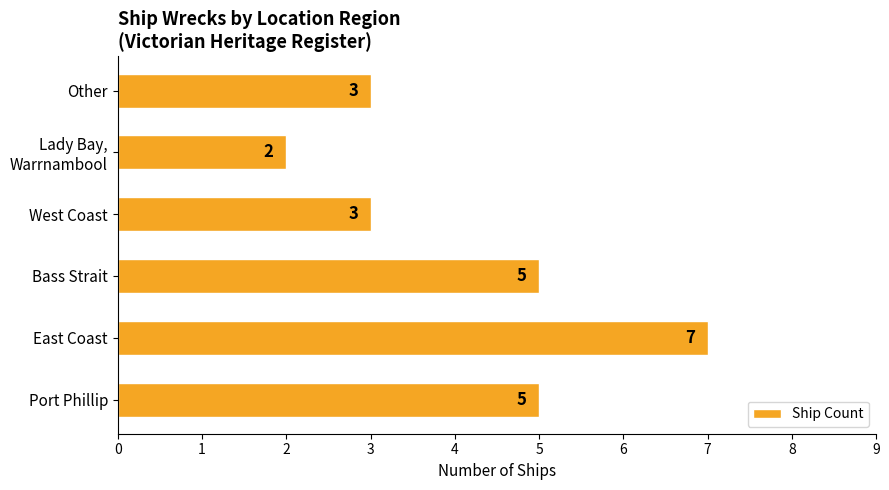

Which has a higher value, Other or Bass Strait?

Bass Strait